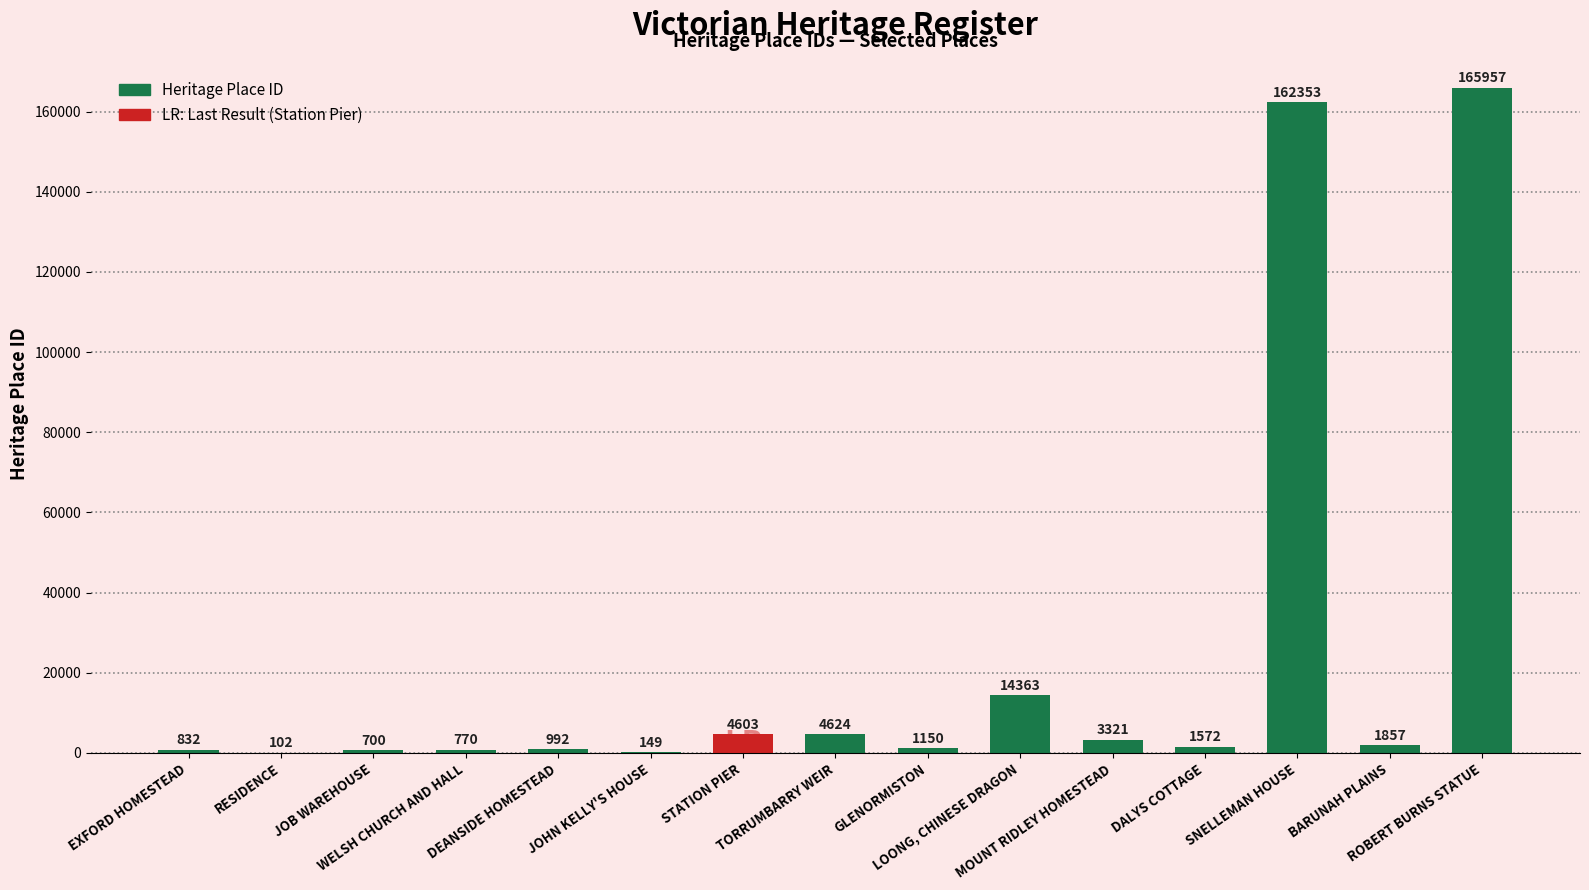

What is the sum of all values?

363345